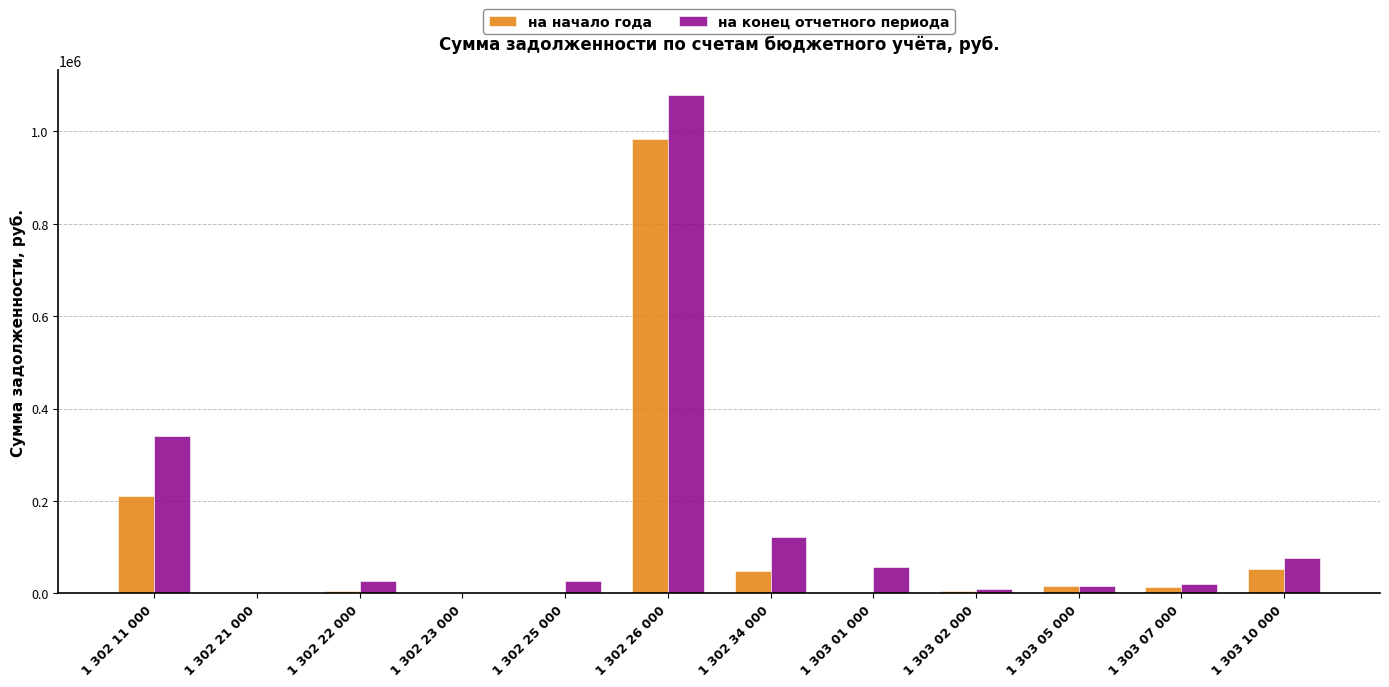

What are all the series names shown in the legend?

на начало года, на конец отчетного периода